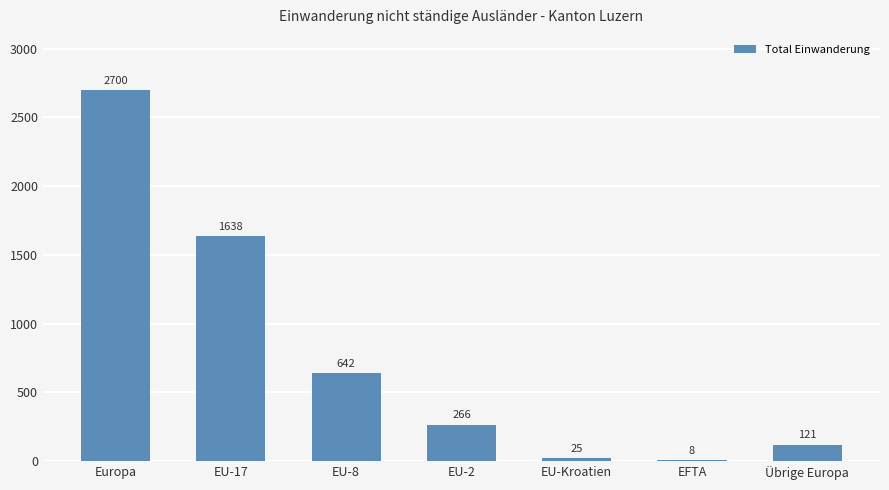

What is the ratio of the value at EU-17 to the value at EU-Kroatien?

65.5